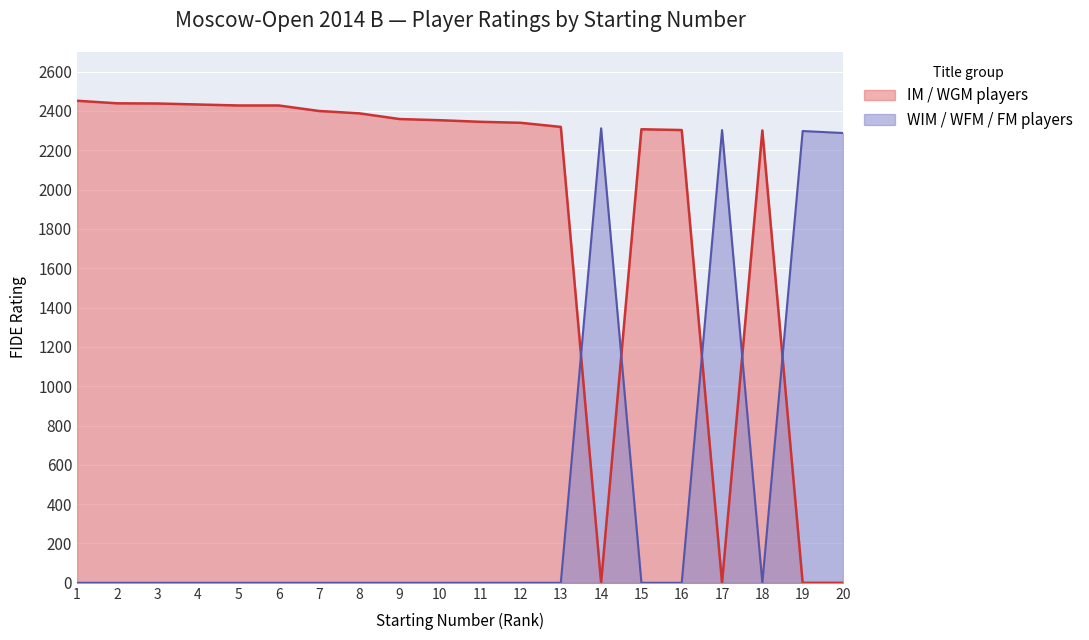

How many times do IM / WGM players and WIM / WFM / FM players cross each other?

5